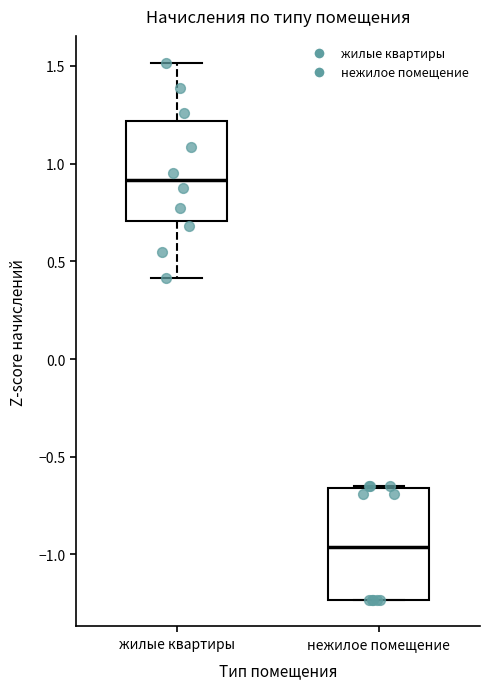

Reading left to right, read every box against the y-axis: the position of its median line, the range the box covers, and the ends of its whiskers. The values are not printed on the chart, so give them approximately, as read against the axis.

жилые квартиры: median 0.90, box 0.70 to 1.20, whiskers 0.40 to 1.50
нежилое помещение: median -0.95, box -1.25 to -0.65, whiskers -1.25 to -0.65